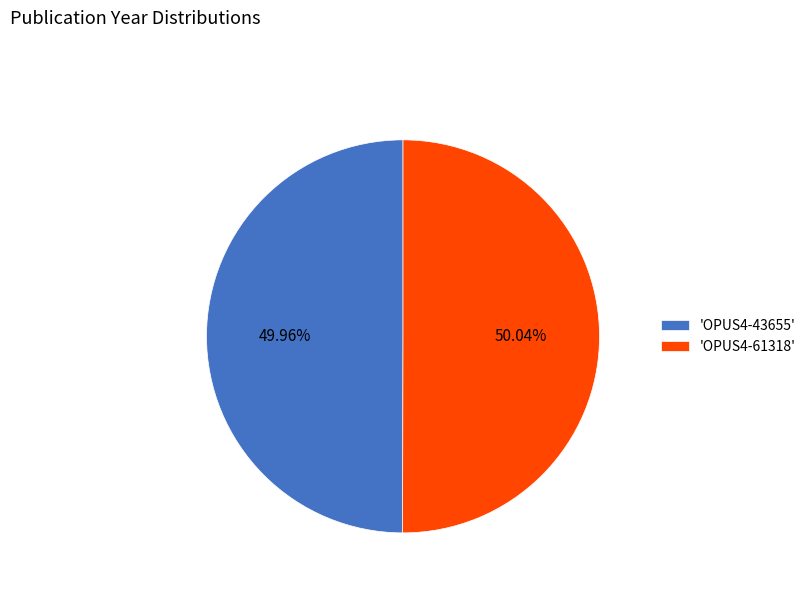

How many segments does this pie chart have?

2